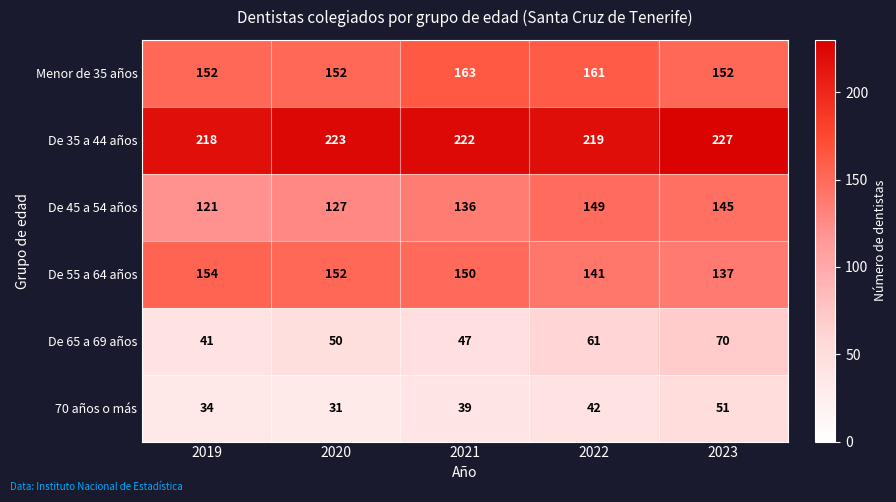

The value of 70 años o más at 2020 is 45. True or false?

False